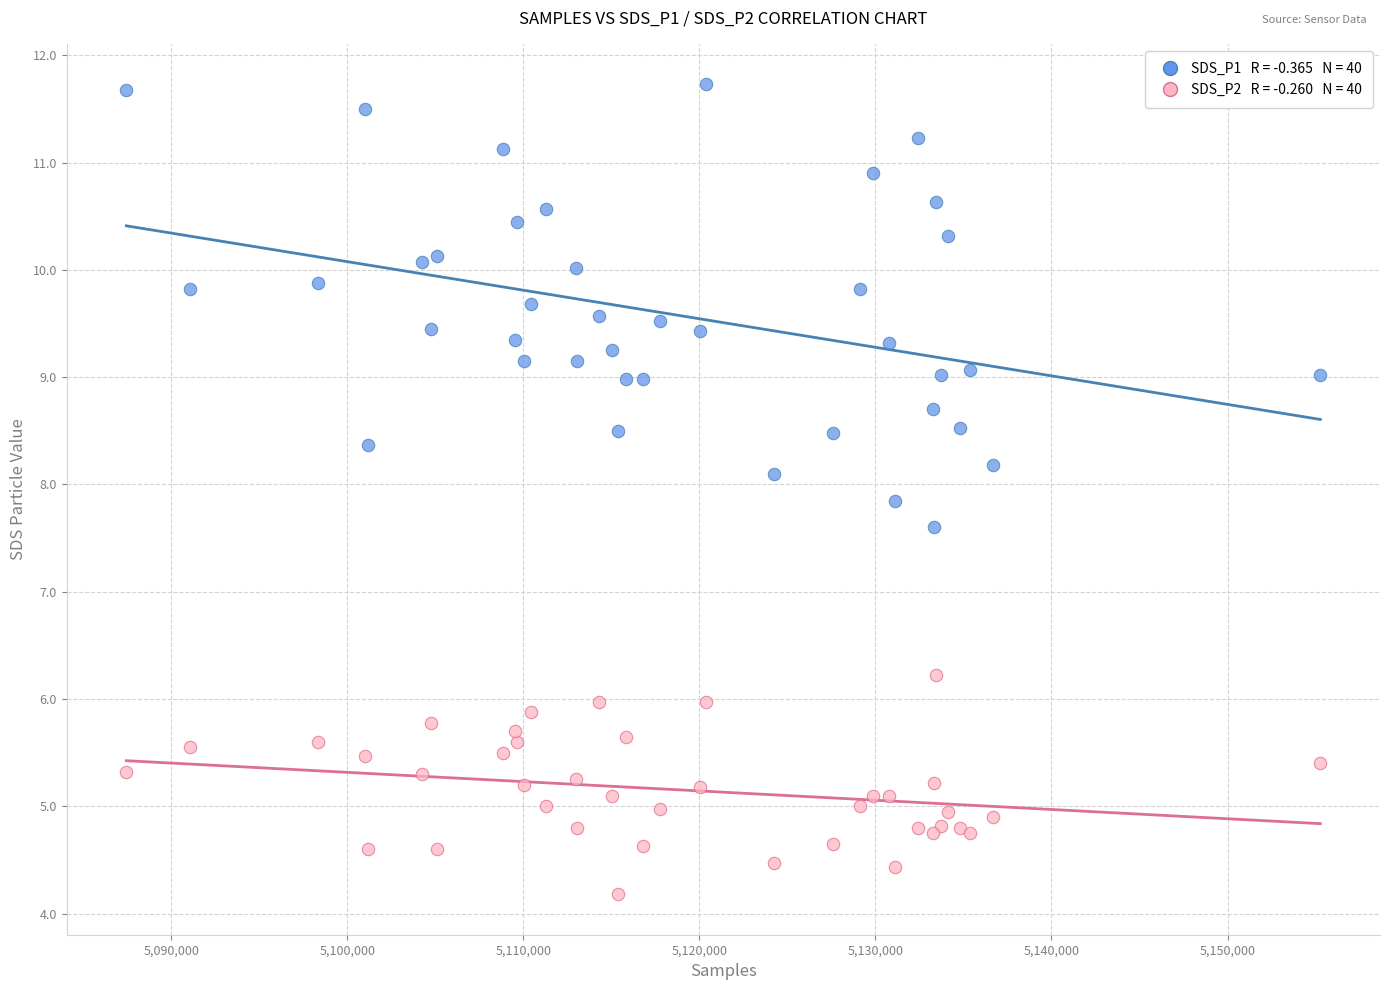

Across all series, what Y value is closest to 7?

7.6